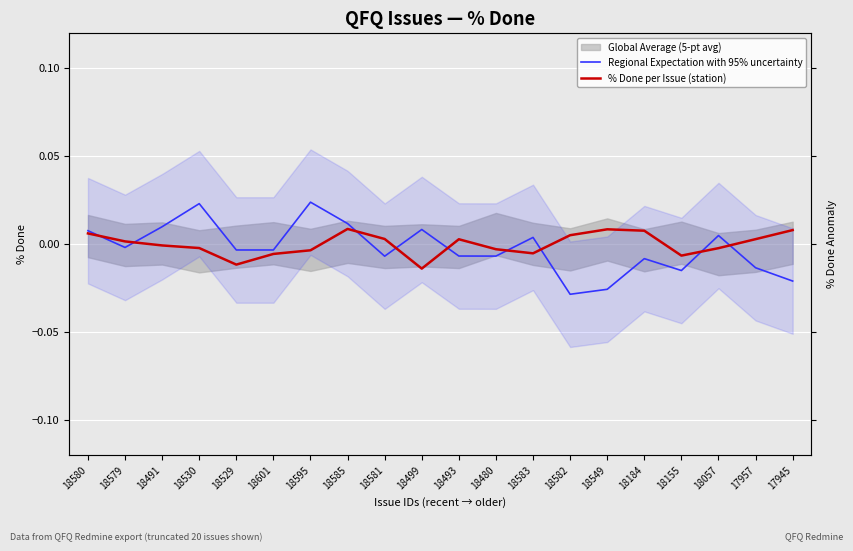

Between which two adjacent categories do Regional Expectation with 95% uncertainty and % Done per Issue (station) first intersect?

18580 and 18579